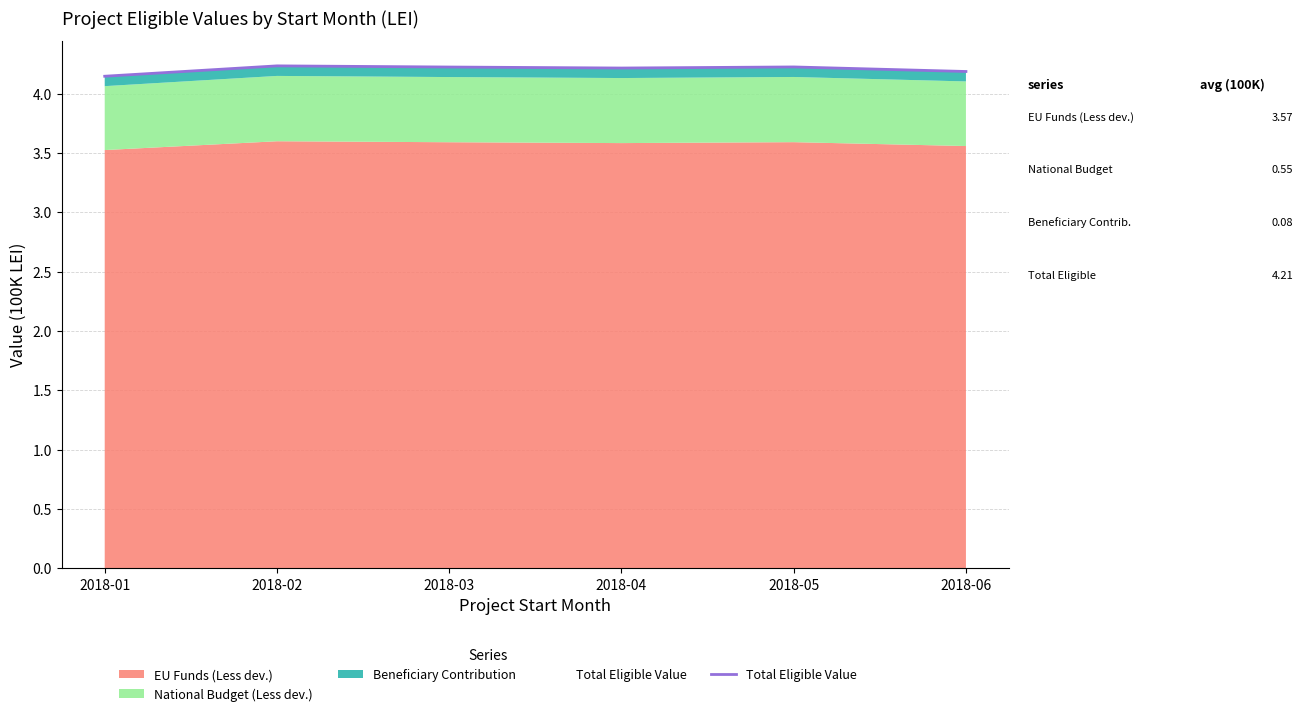

Rank the categories by value from highest to lowest.

2018-02, 2018-05, 2018-03, 2018-04, 2018-06, 2018-01